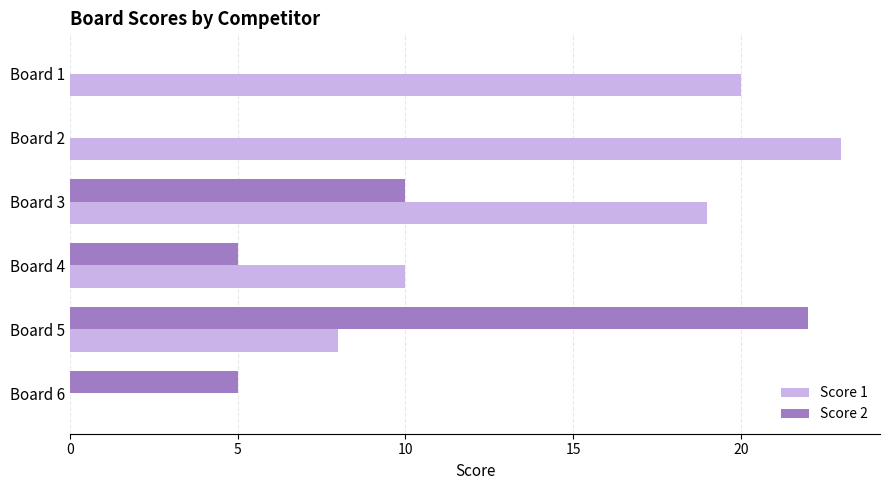

Which series has the largest total across all categories?

Score 1